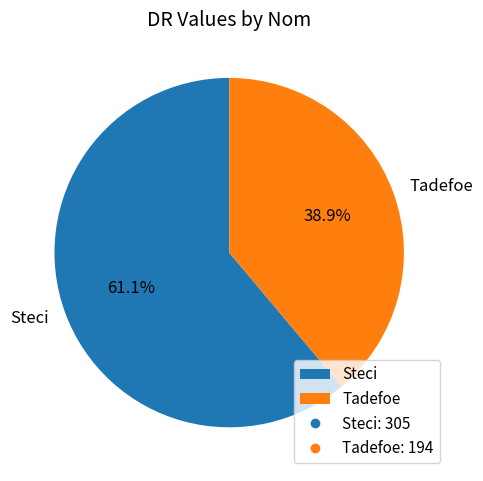

To the nearest percent, what percentage of the pie is Tadefoe?

39%